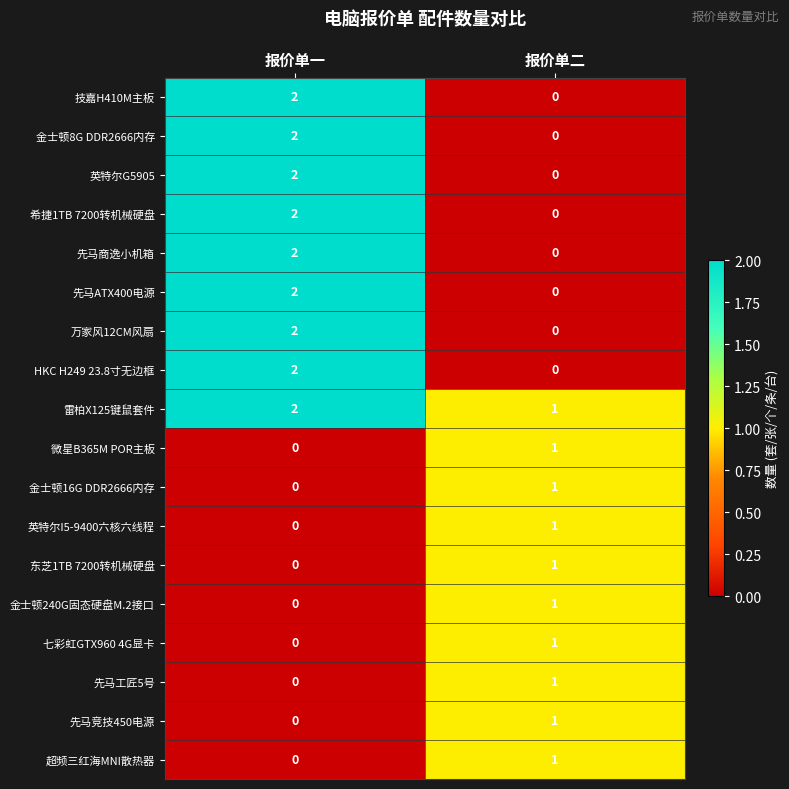

How many data points does each series have?

2